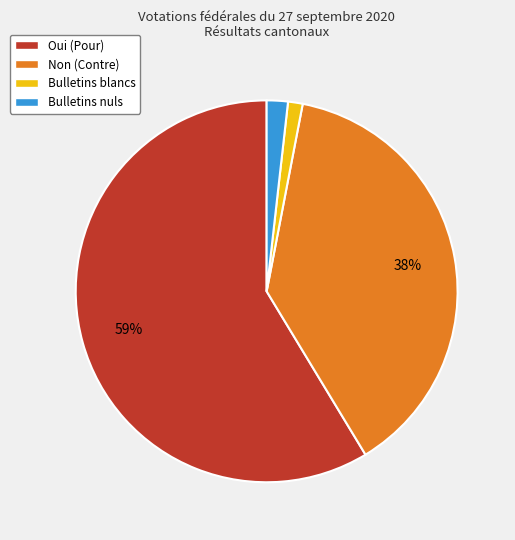

Which has a higher value, Non or Bulletins blancs?

Non